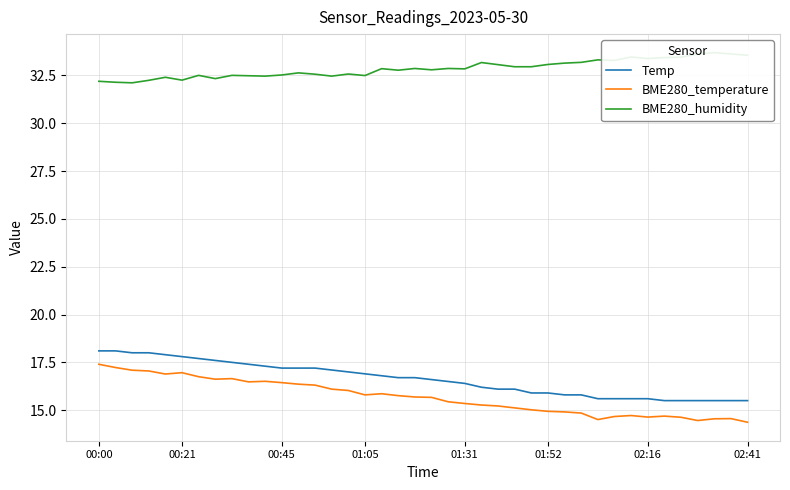

How many values in the Temp series are below 16?

14